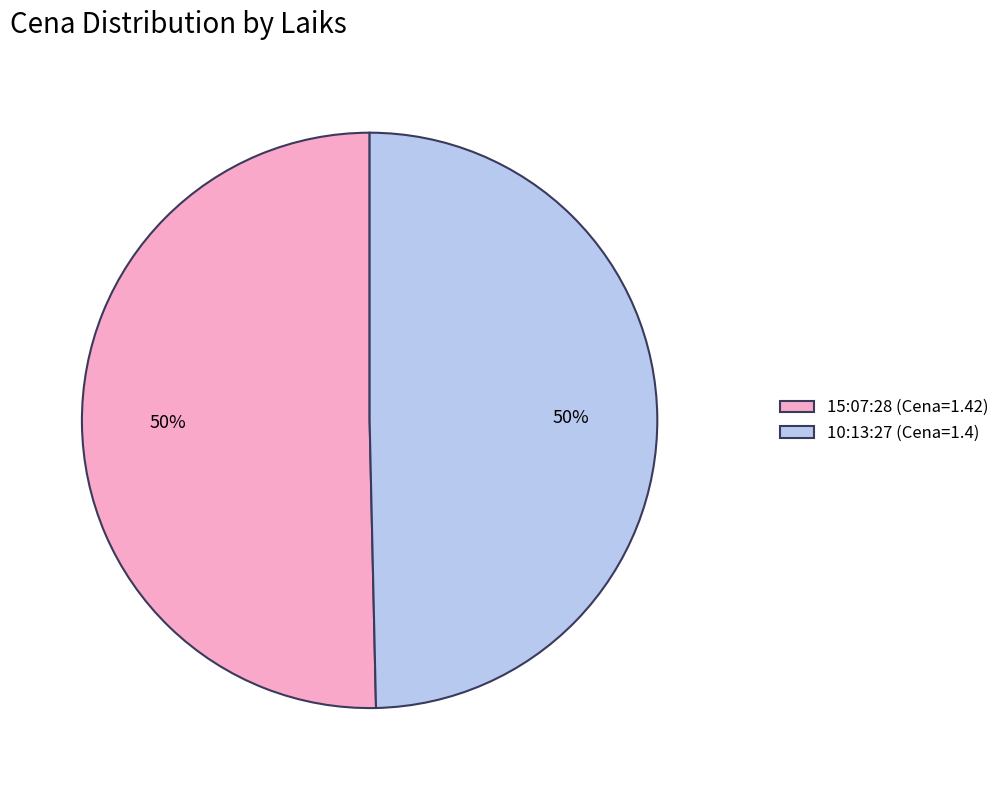

True or false: 10:13:27 (Cena=1.4) accounts for 50% of the total.

True